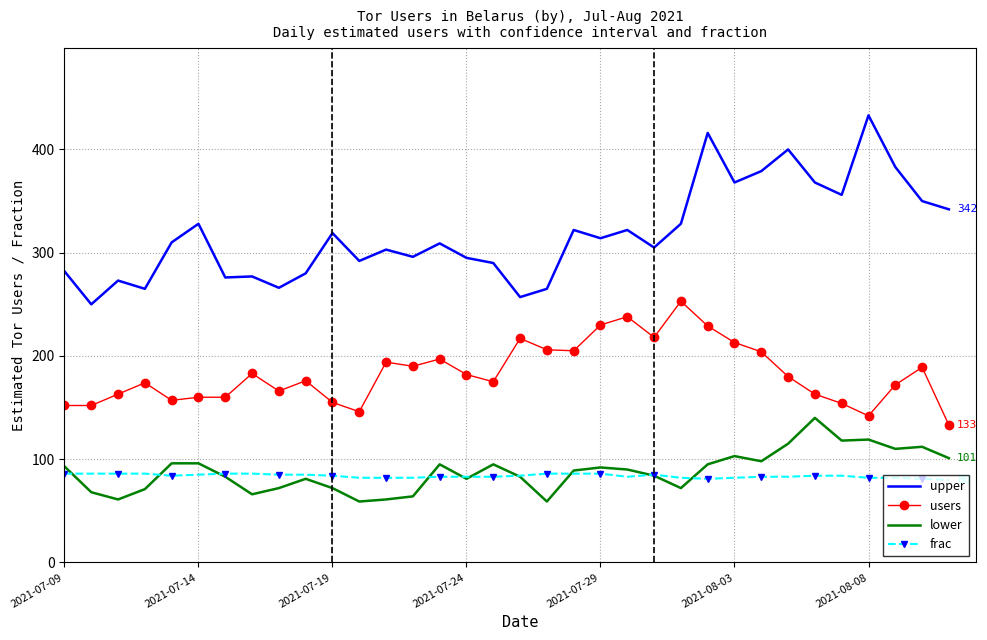

What is the maximum value for users?

253